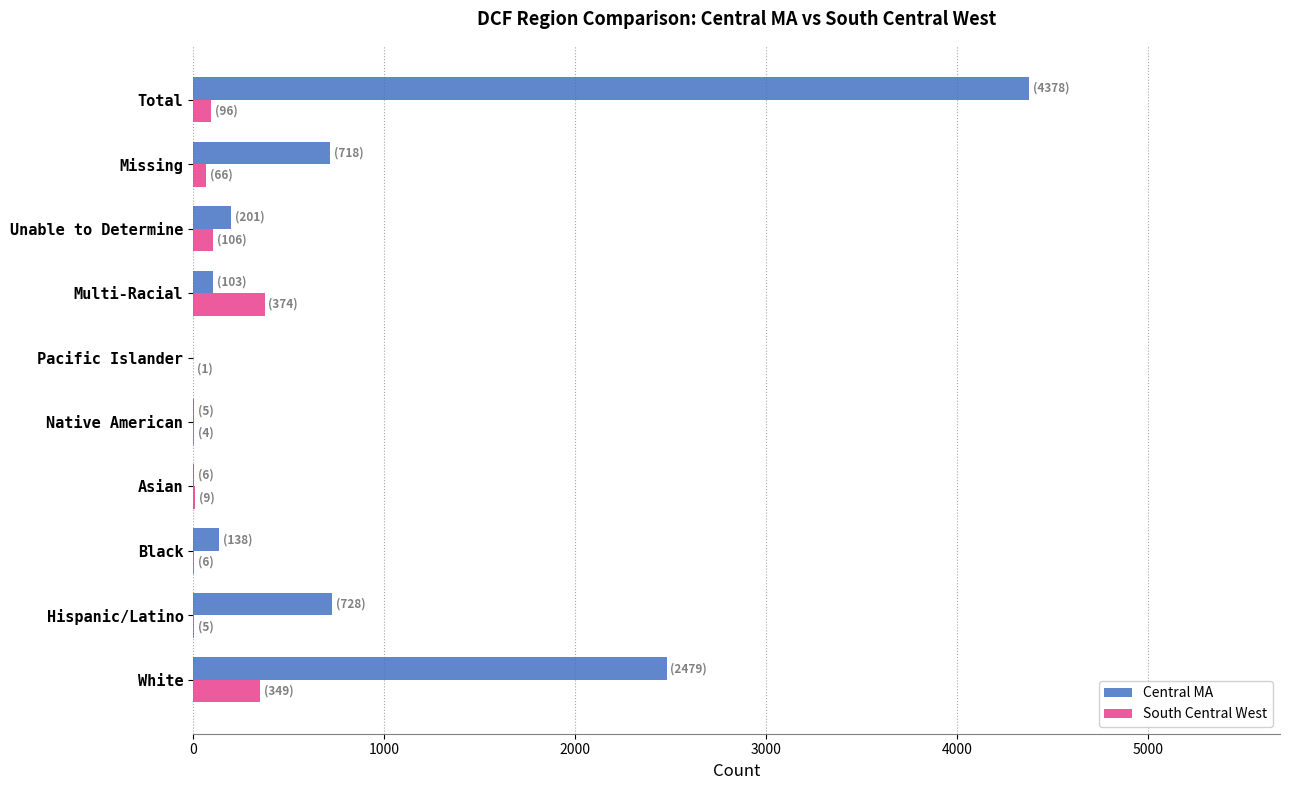

At which category is the sum across all series the highest?

Total